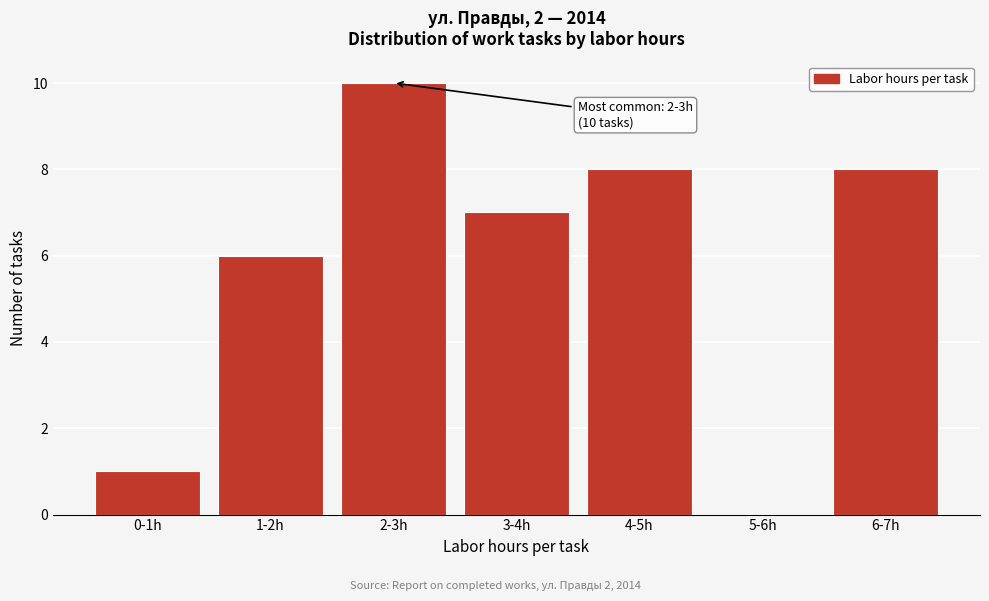

Reading right to left, extract all data points from this chart.

6-7h=8	5-6h=0	4-5h=8	3-4h=7	2-3h=10	1-2h=6	0-1h=1